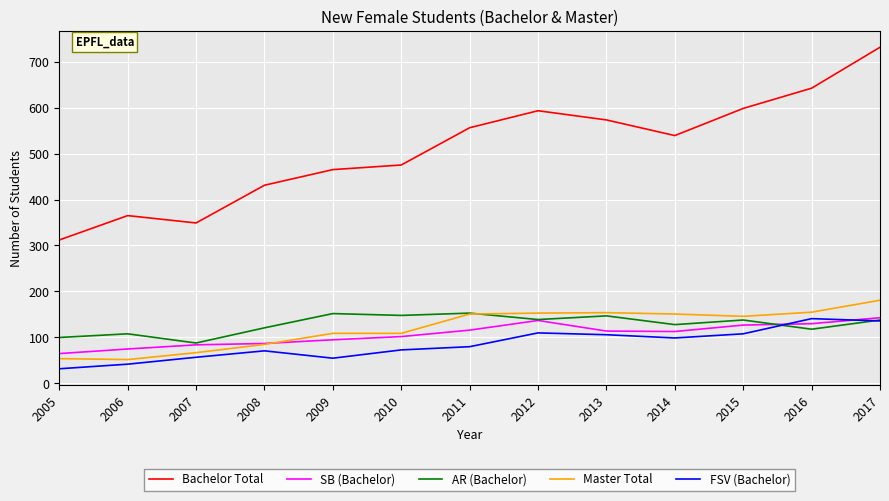

Which series has the largest range (max minus min)?

Bachelor Total